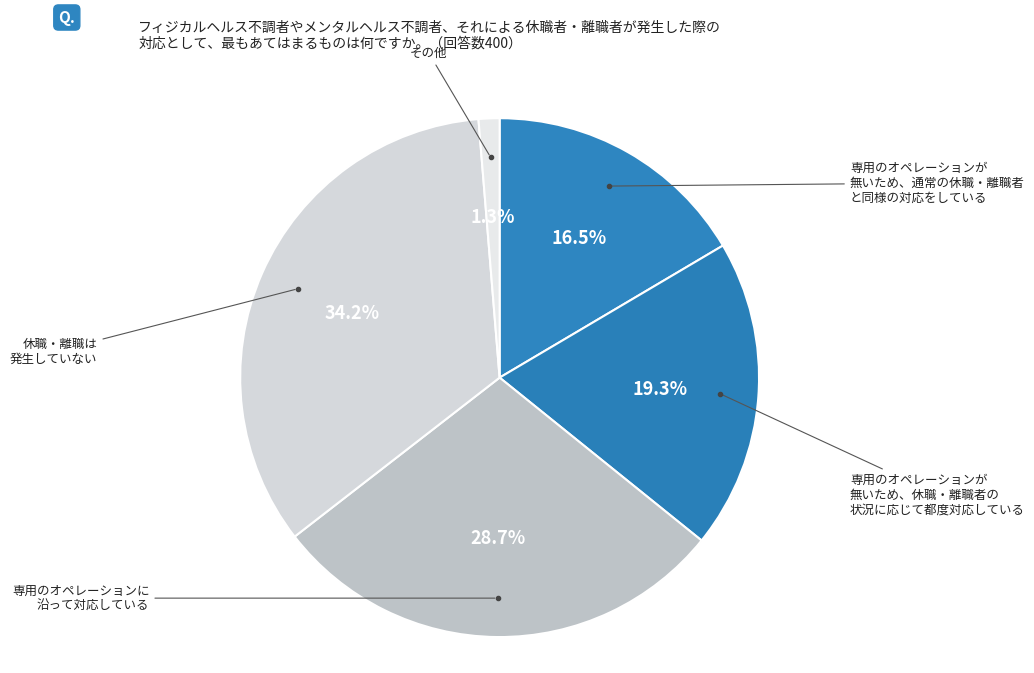

Count the number of slices in the pie.

5